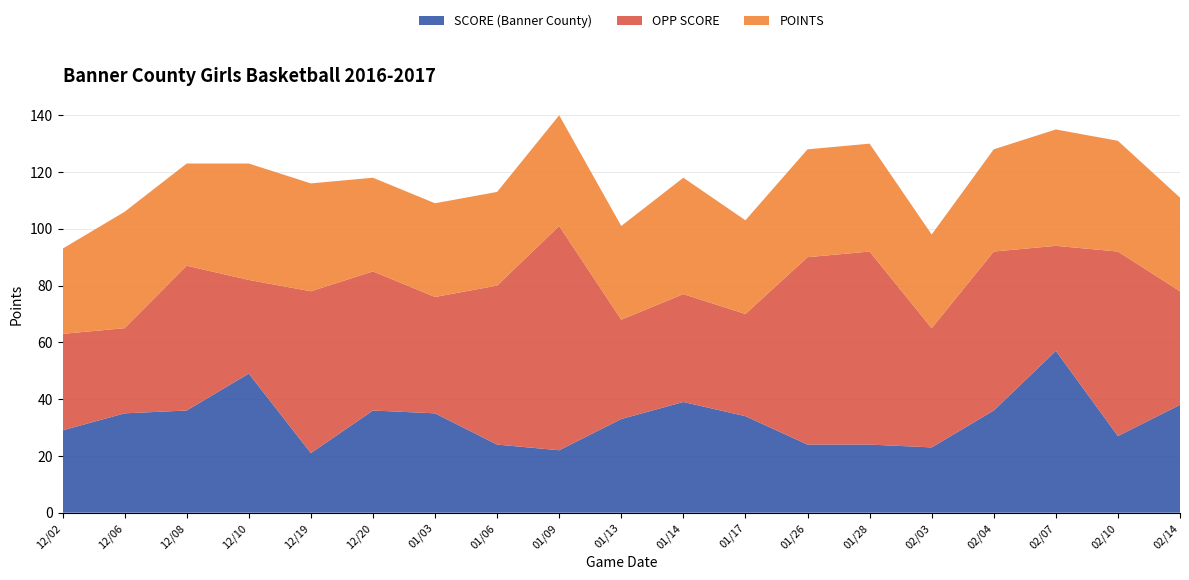

Reading left to right, what are all the values shown in this chart?

SCORE (Banner County): 29	35	36	49	21	36	35	24	22	33	39	34	24	24	23	36	57	27	38
OPP SCORE: 34	30	51	33	57	49	41	56	79	35	38	36	66	68	42	56	37	65	40
POINTS: 30	41	36	41	38	33	33	33	39	33	41	33	38	38	33	36	41	39	33